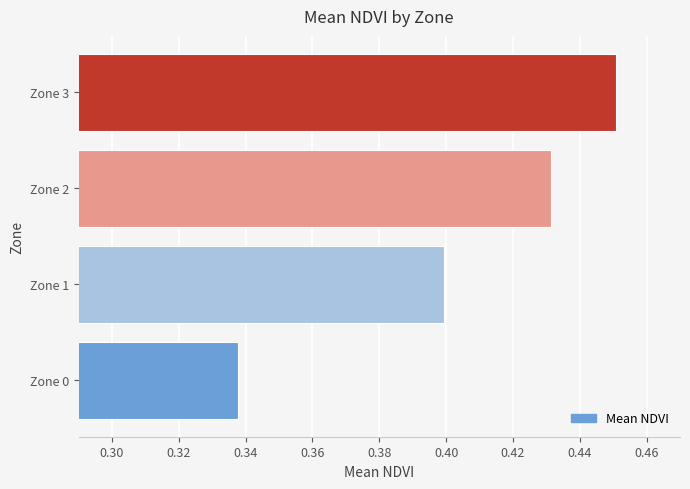

How many distinct data groups are displayed?

1